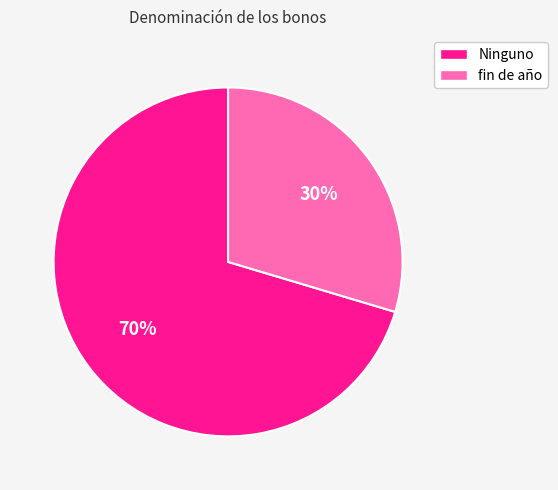

To the nearest percent, what is the average slice percentage?

50%